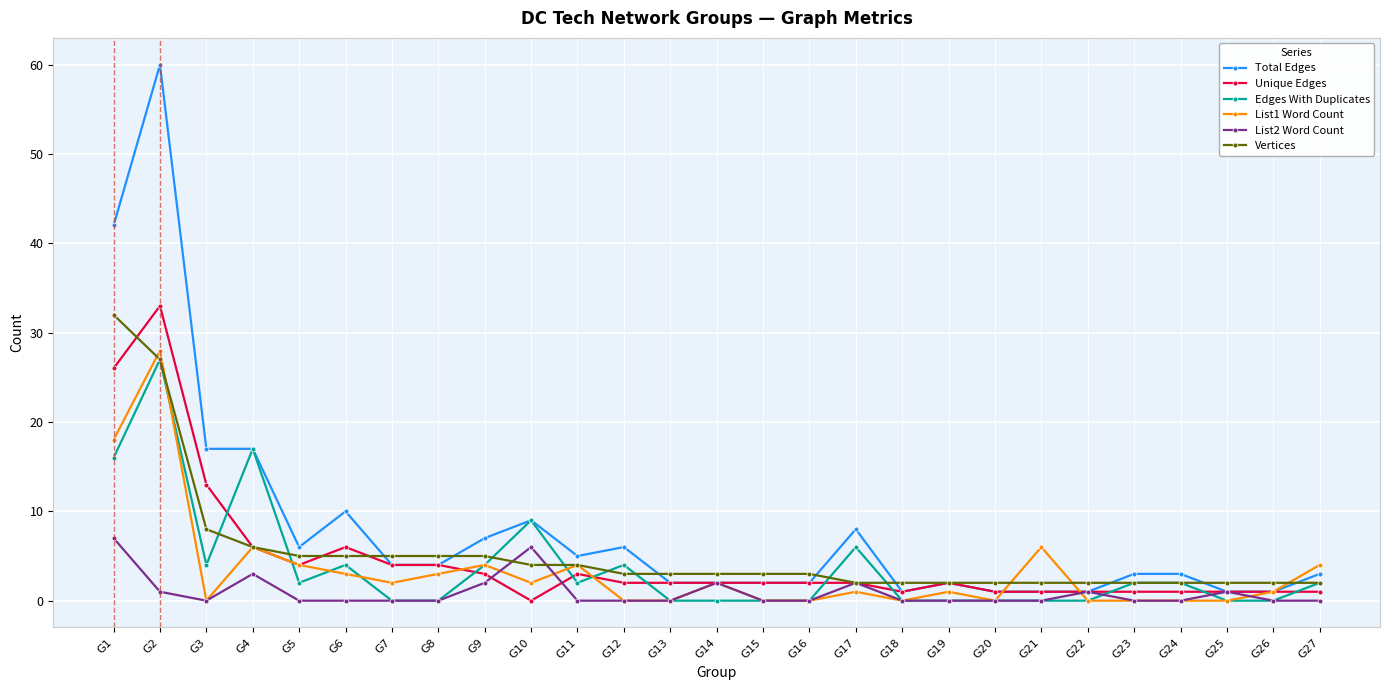

At which label does Total Edges first exceed 3?

G1